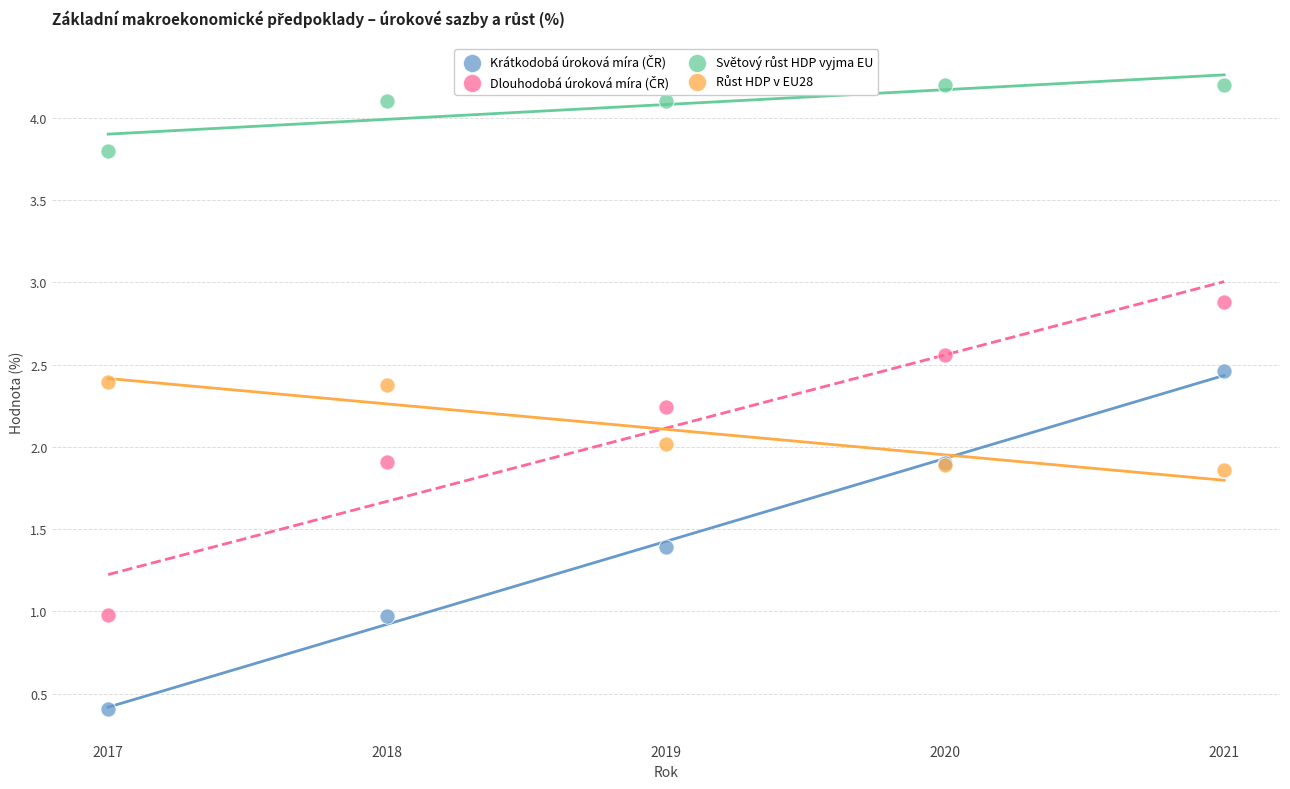

What is the X range (max minus min) for the scatter plot?

4.0